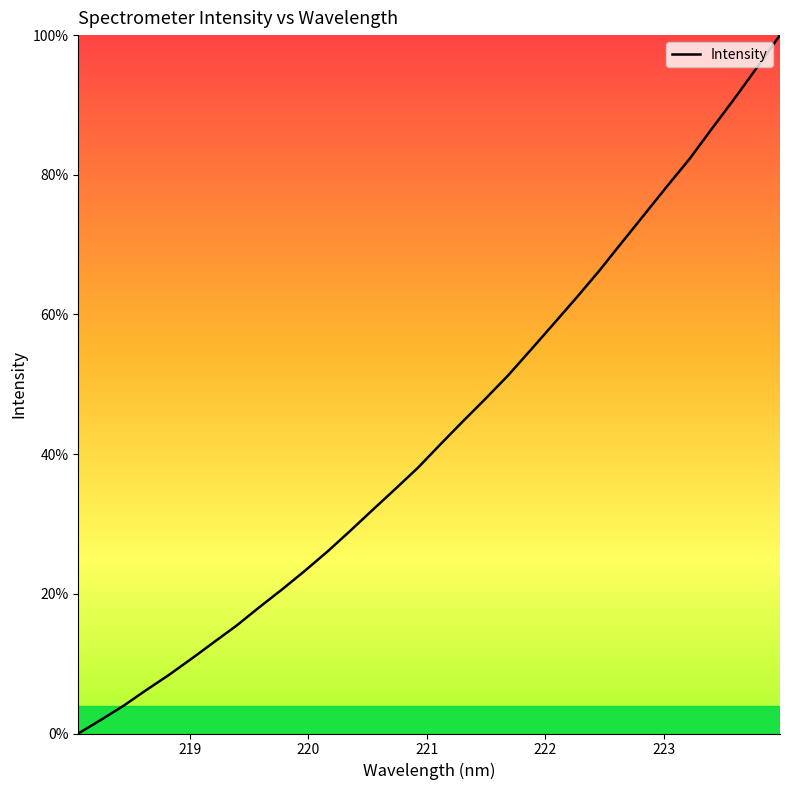

What is the difference between the maximum and minimum values?

100.0